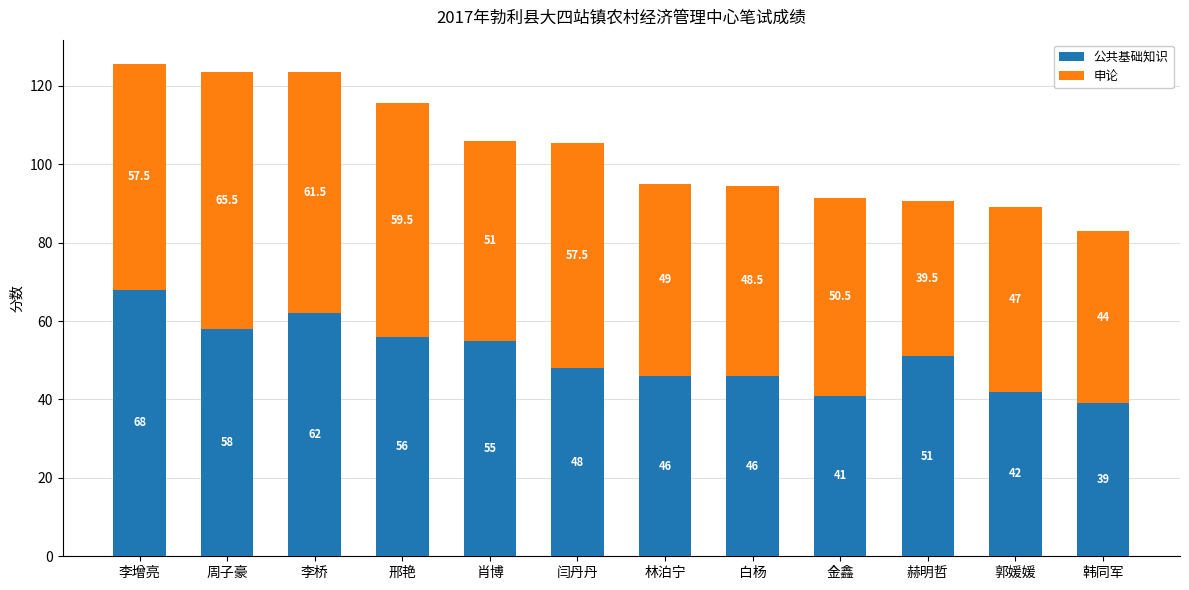

Where does the 公共基础知识 series first go above 51?

李增亮